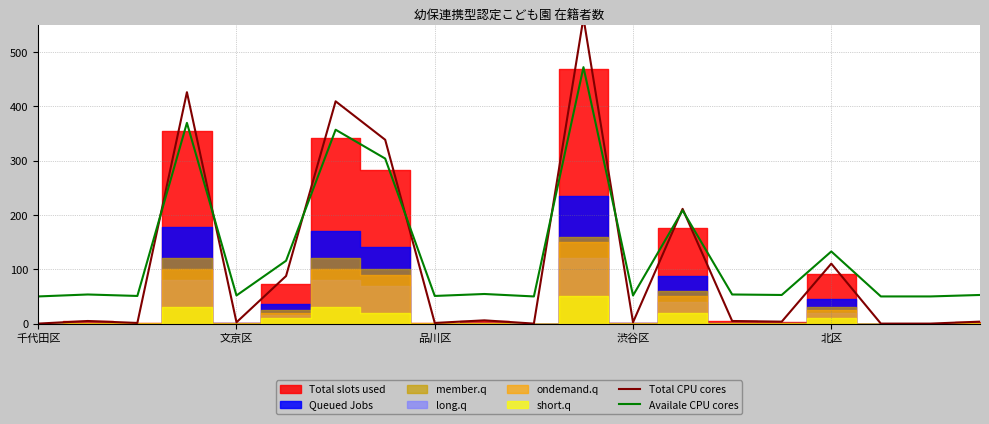

What is the highest value of the Availale CPU cores series?

472.1